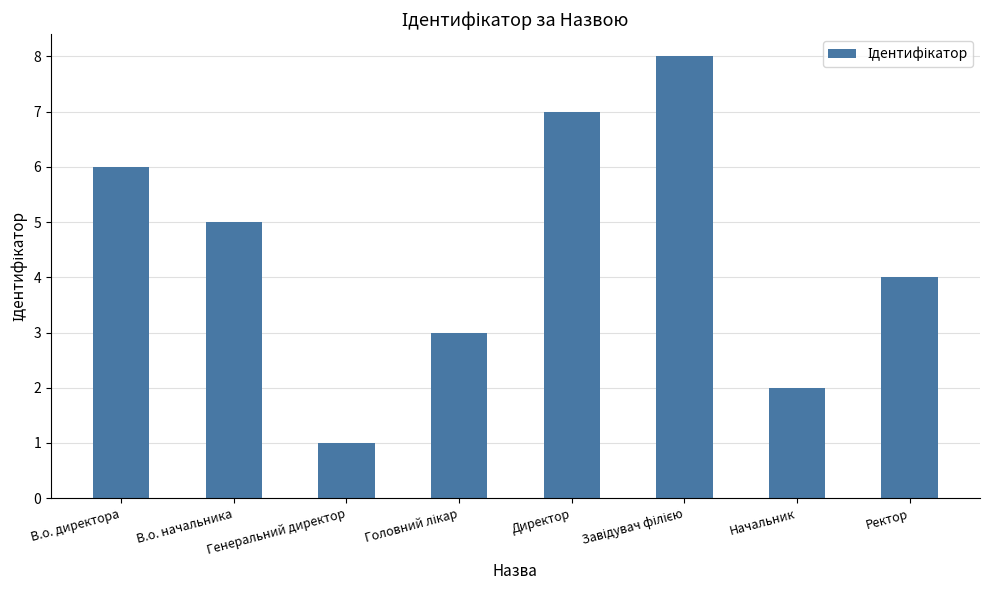

What is the difference between the maximum and minimum values?

7